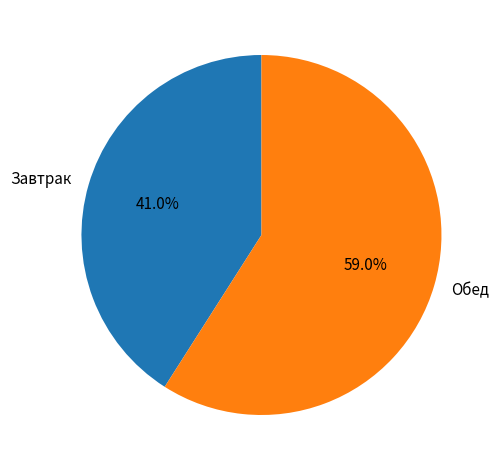

Does any single category account for the majority?

Yes